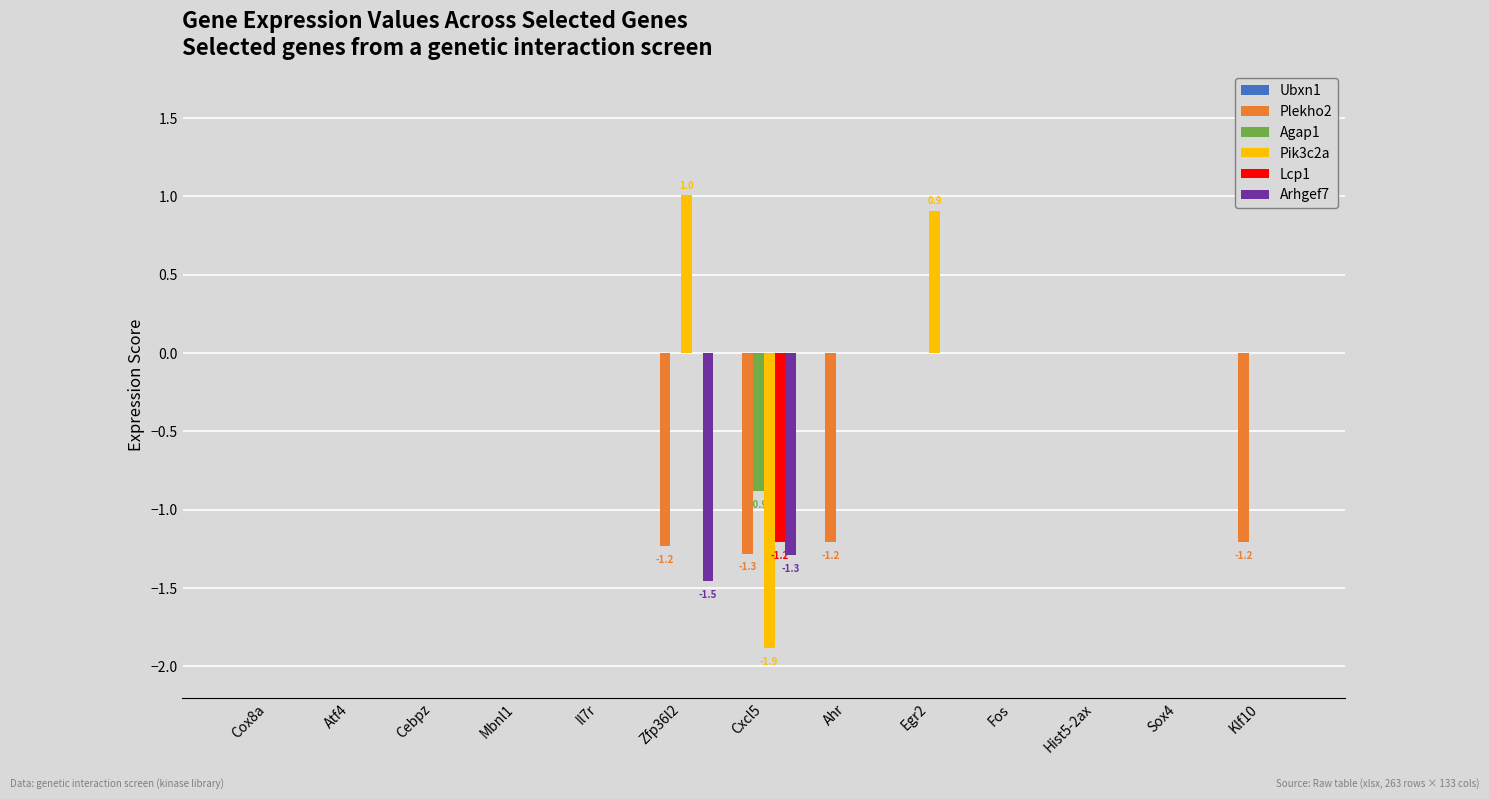

What is the greatest value displayed?

1.0